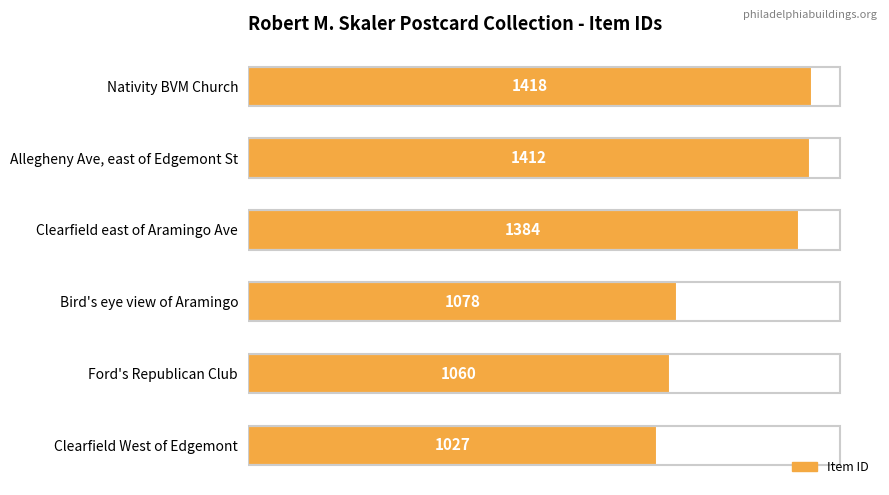

What is the sum of all values?

7379